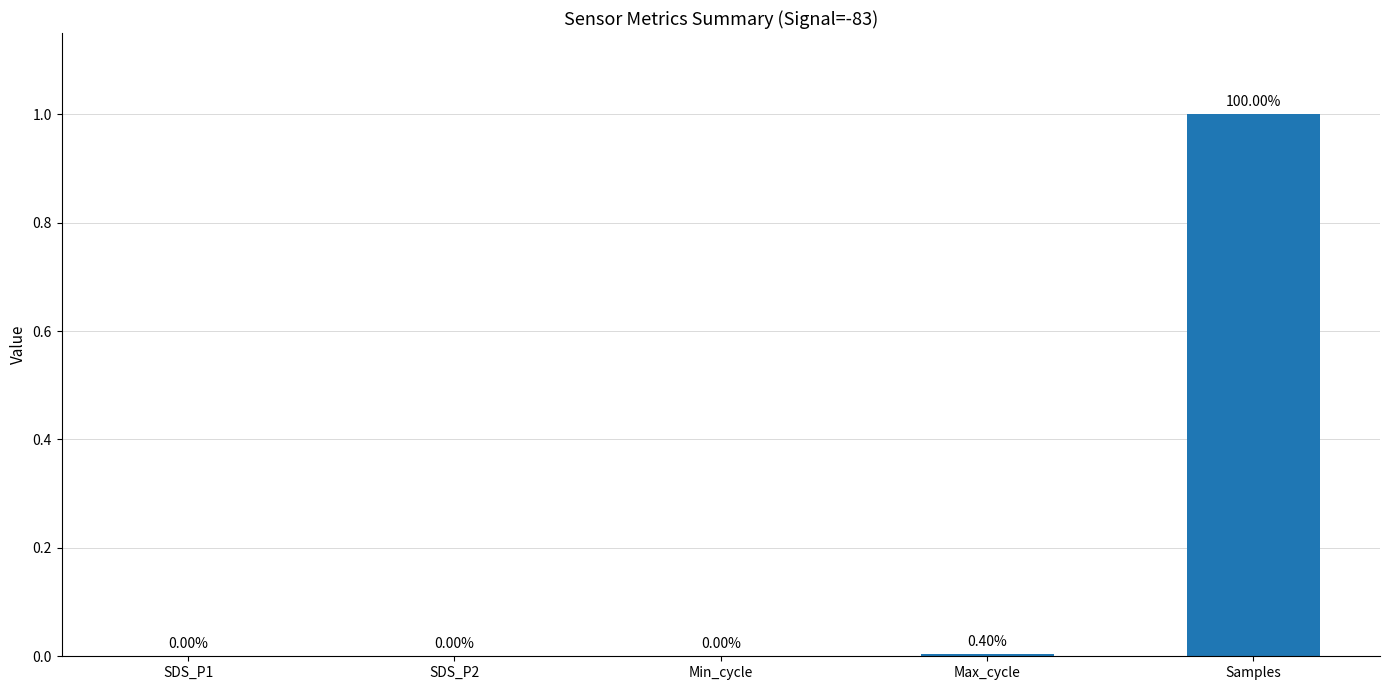

Between Samples and Min_cycle, which is larger?

Samples